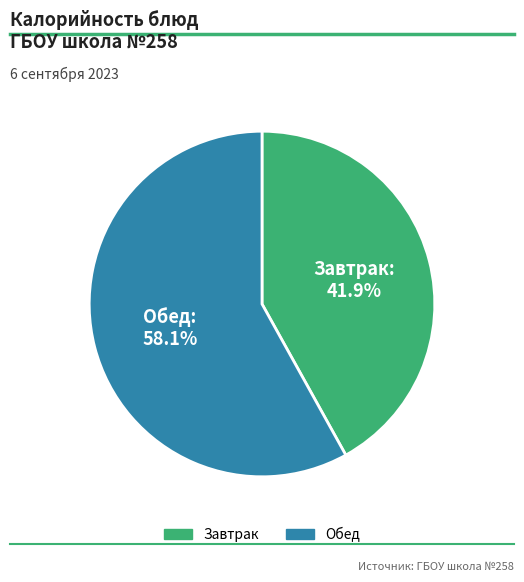

Is there a majority slice in this chart?

Yes